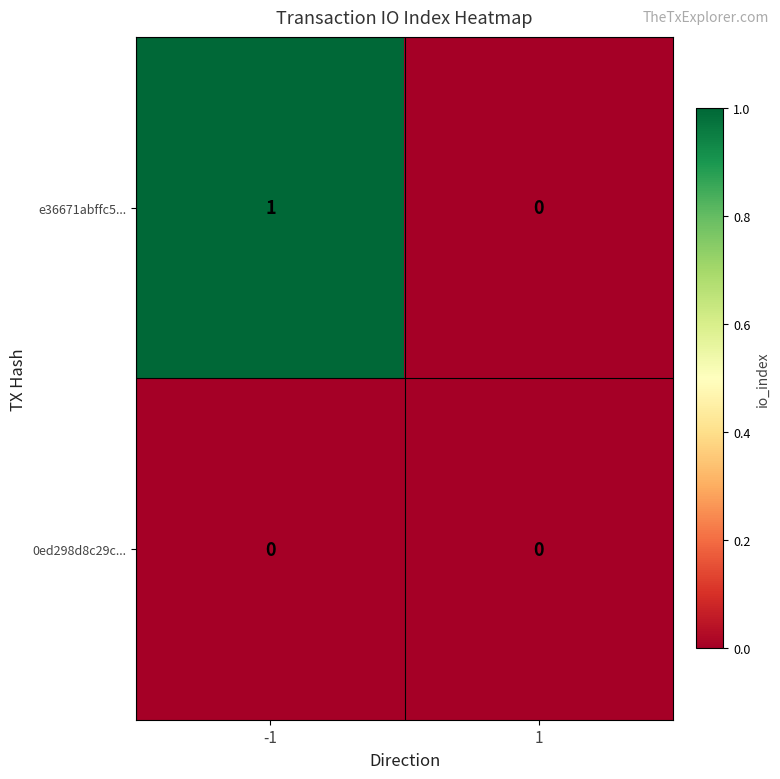

Rank the series by their maximum value, from lowest to highest.

0ed298d8c29c..., e36671abffc5...